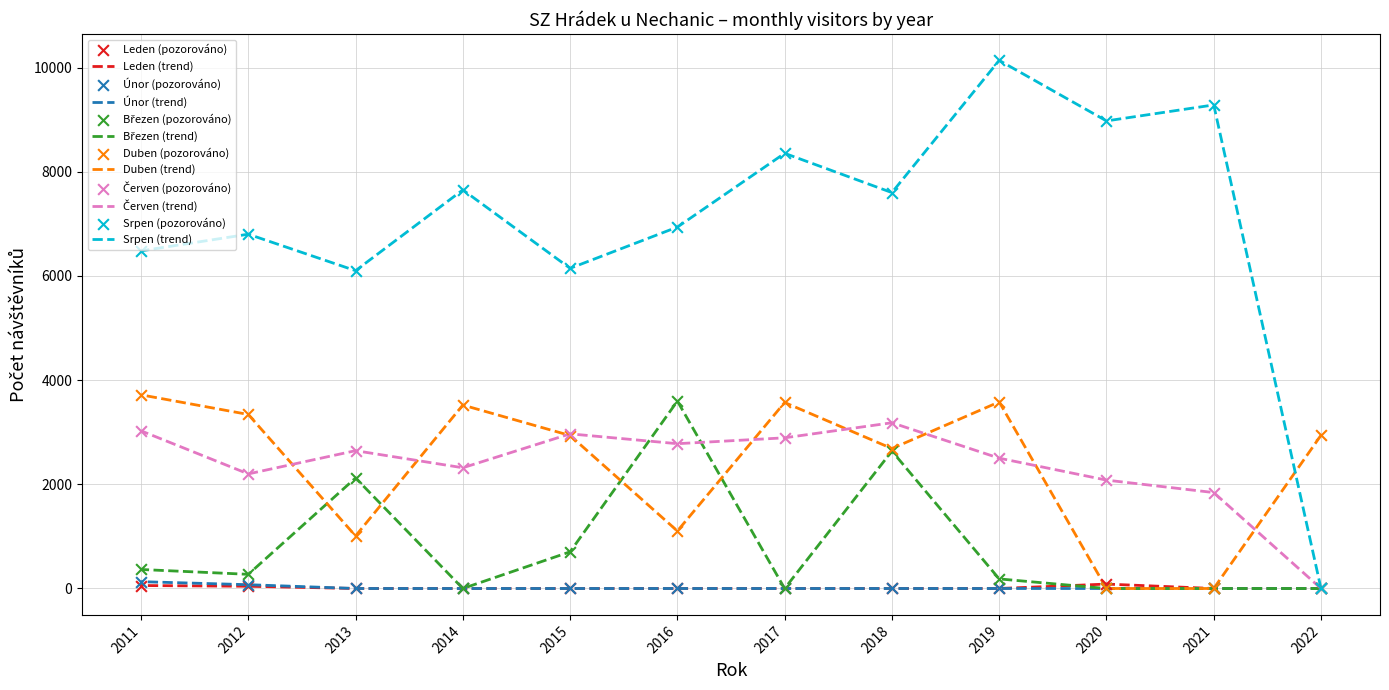

Is the value of Duben at 2016 greater than the value of Leden at 2017?

Yes